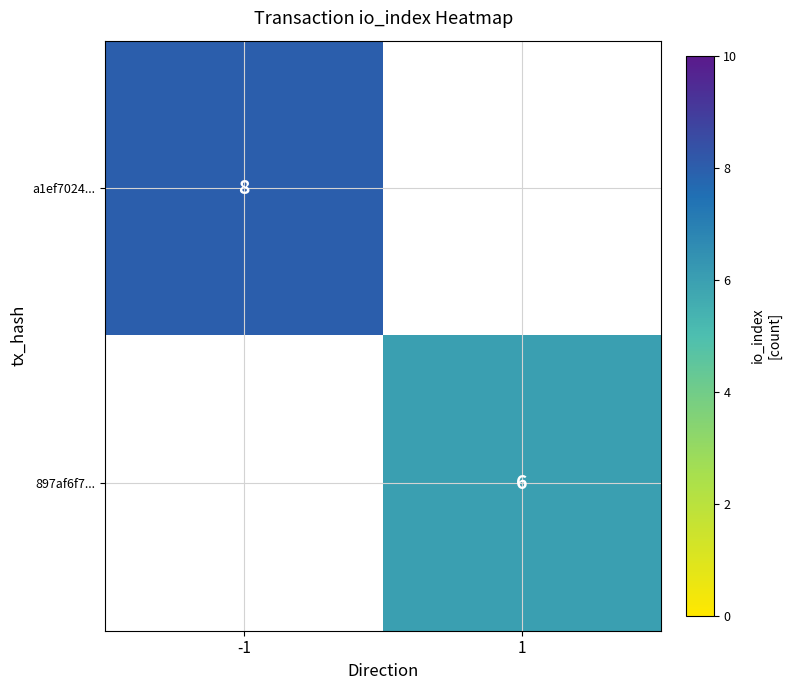

At which category does the chart reach its minimum across all series?

1